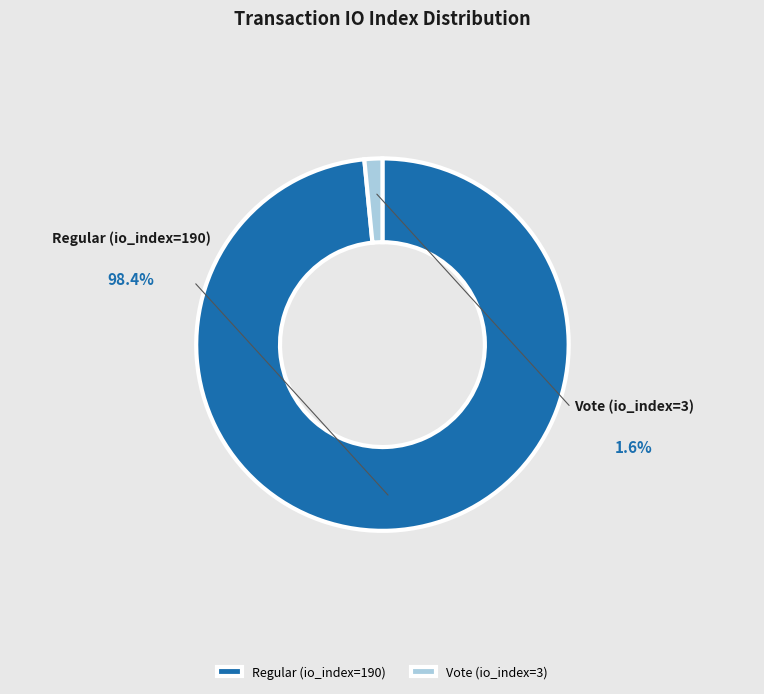

Do Regular (io_index=190) and Vote (io_index=3) together represent more than half of the pie?

Yes